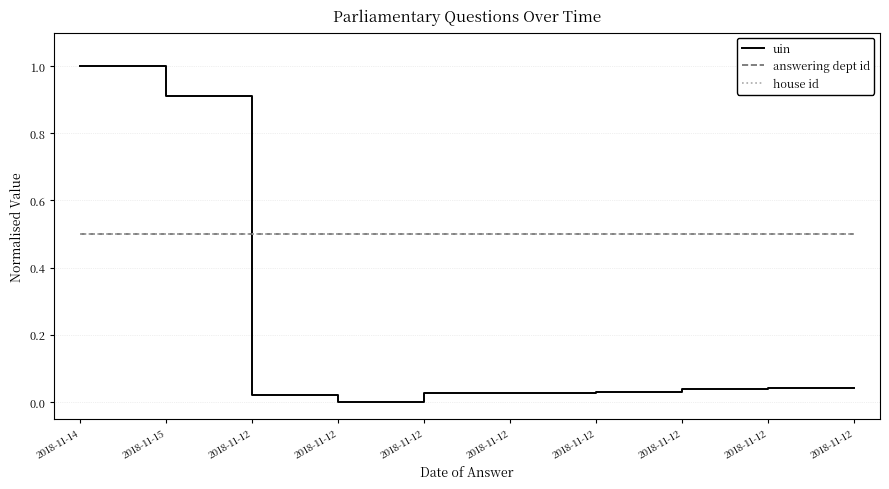

True or false: answering dept id and house id cross at least once.

False